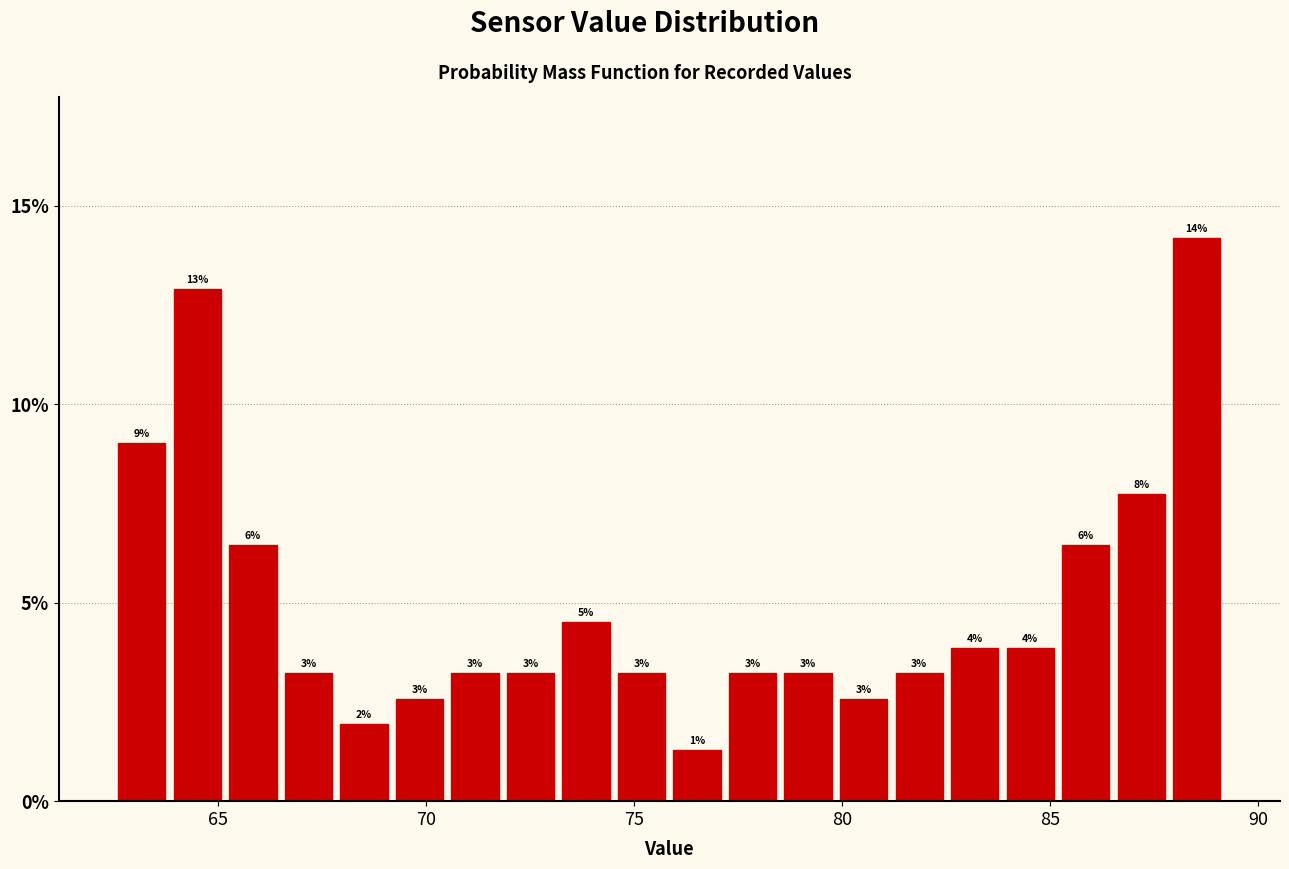

Read against the x-axis, roughly where is the centre of the tallest bar?

88.5